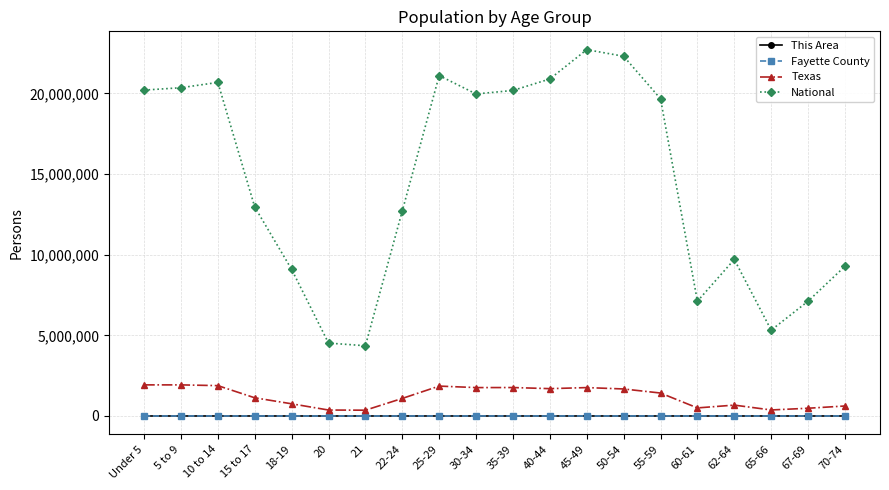

Which series has the largest total across all categories?

National